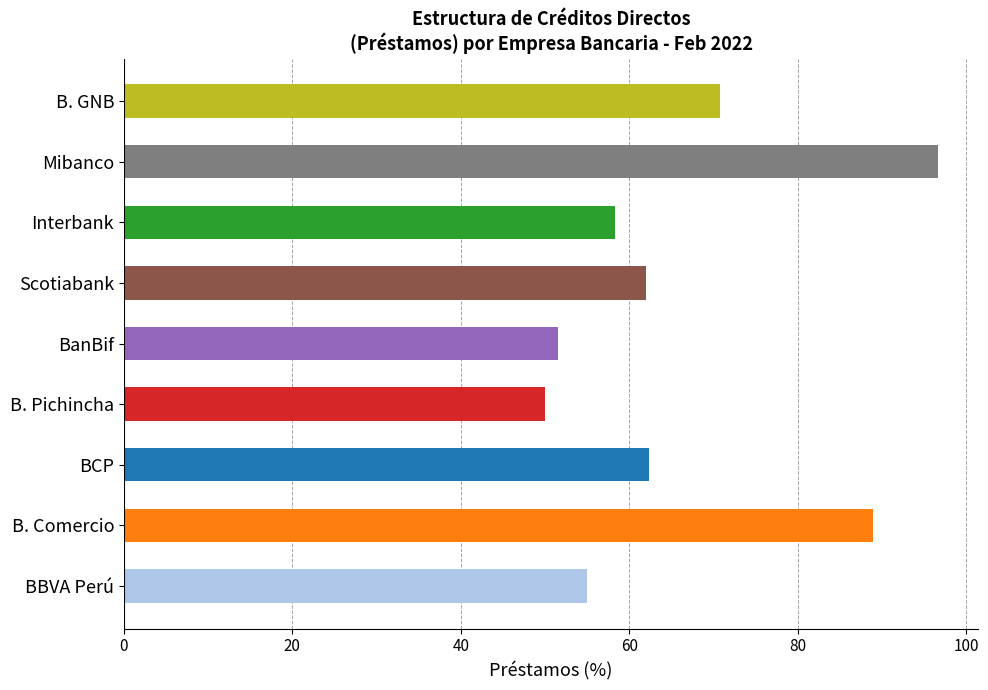

Is it true that the value at Interbank is 58.3?

True